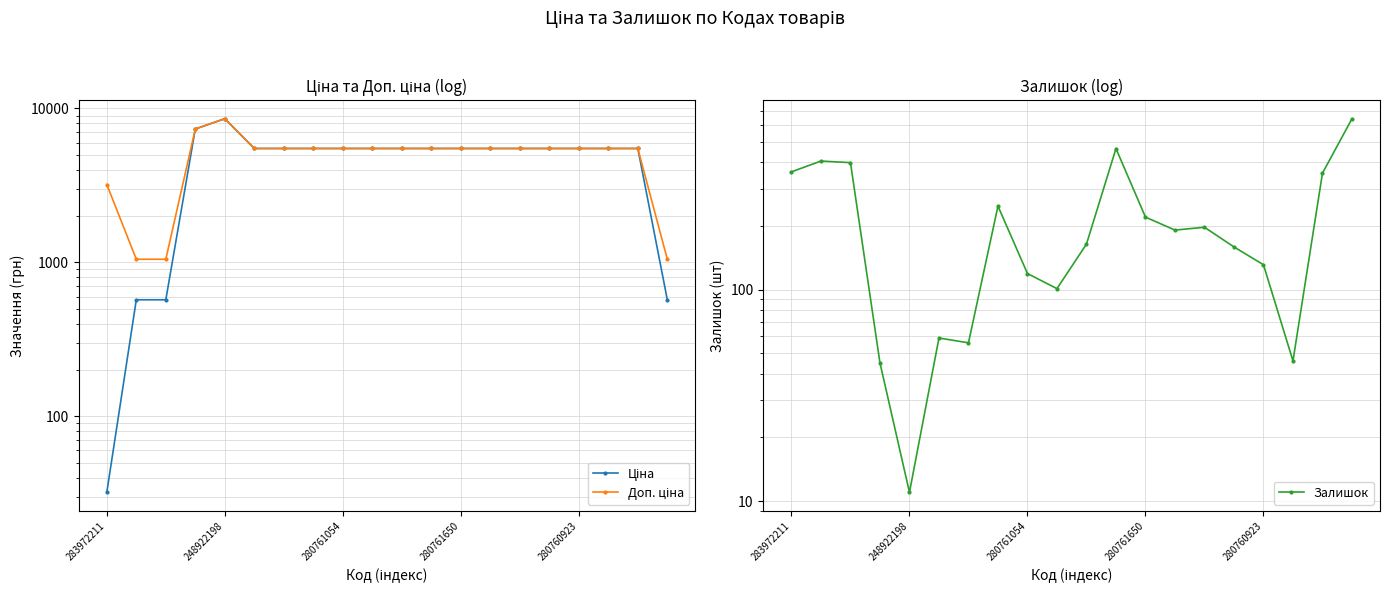

How many interior local peaks does the Ціна series have?

1